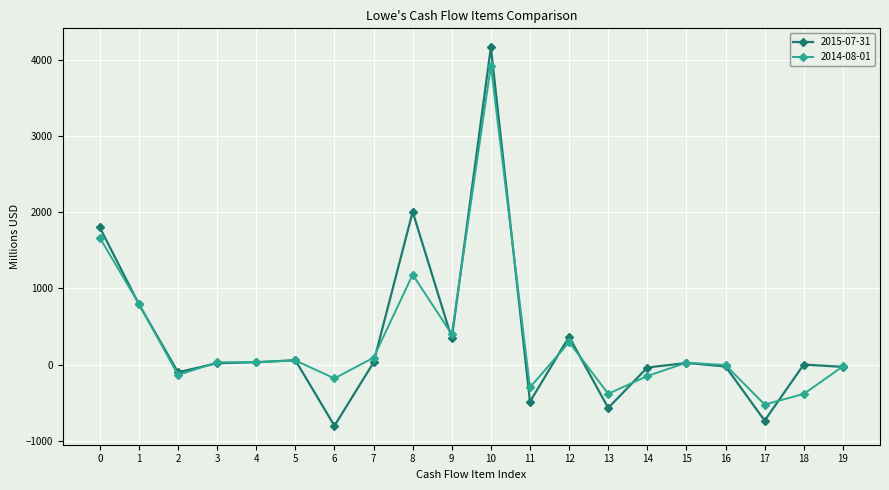

Which category has the highest value across all series?

10